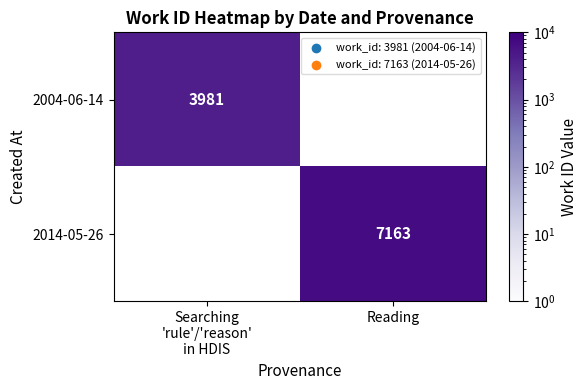

What is the difference between the highest and lowest values at Searching
'rule'/'reason'
in HDIS?

3981